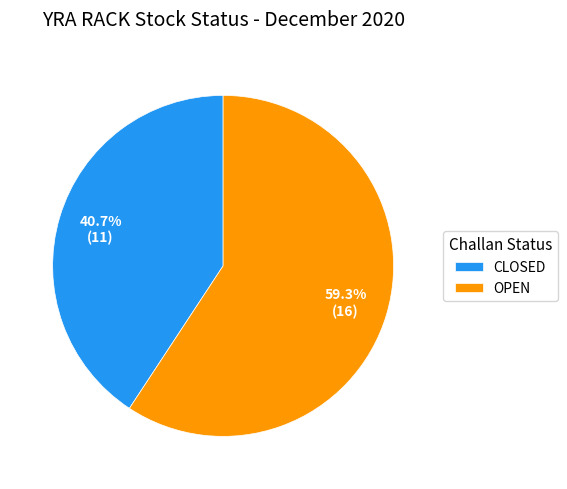

True or false: CLOSED accounts for 63% of the total.

False